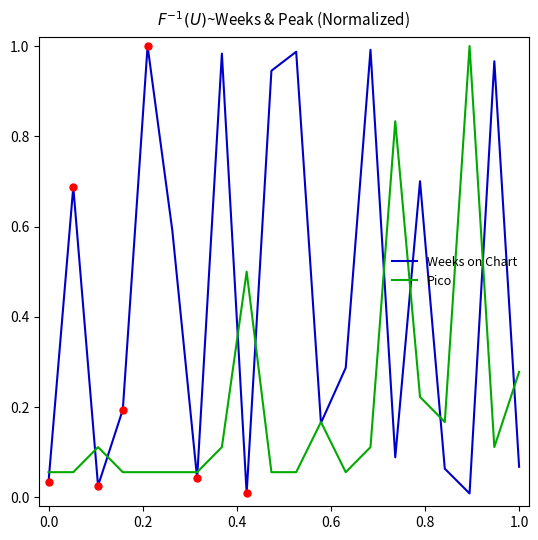

List the series in order of their overall mean, highest first.

Weeks on Chart, Pico